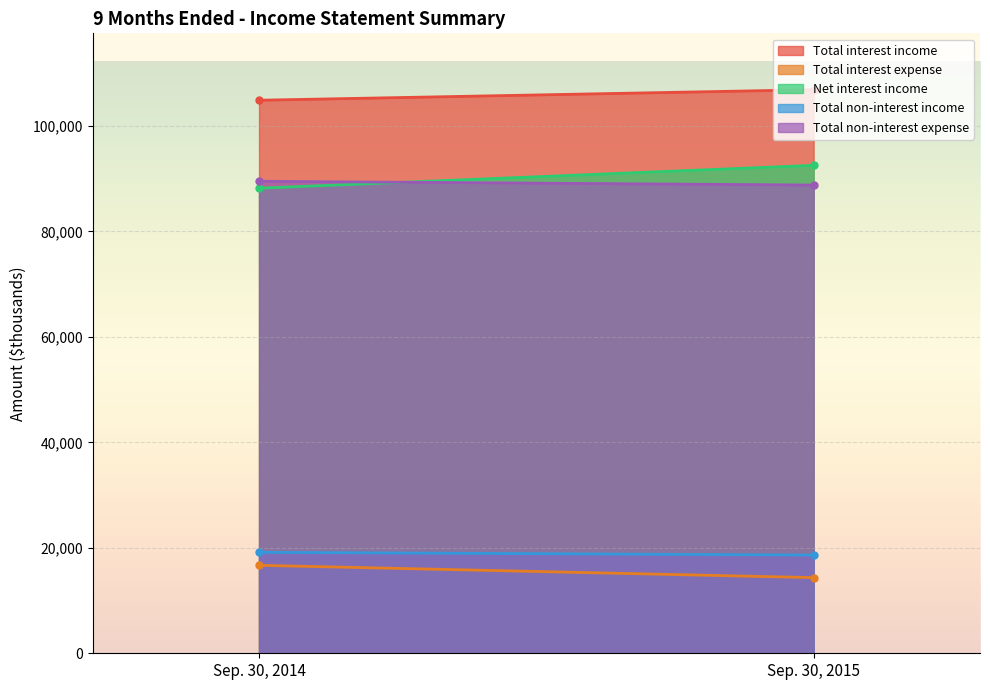

The Total interest expense series shows 14341 at Sep. 30, 2015. True or false?

True